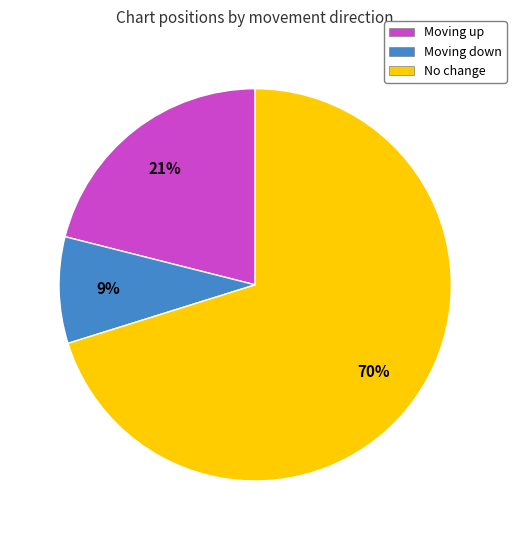

Which slice is the largest?

No change